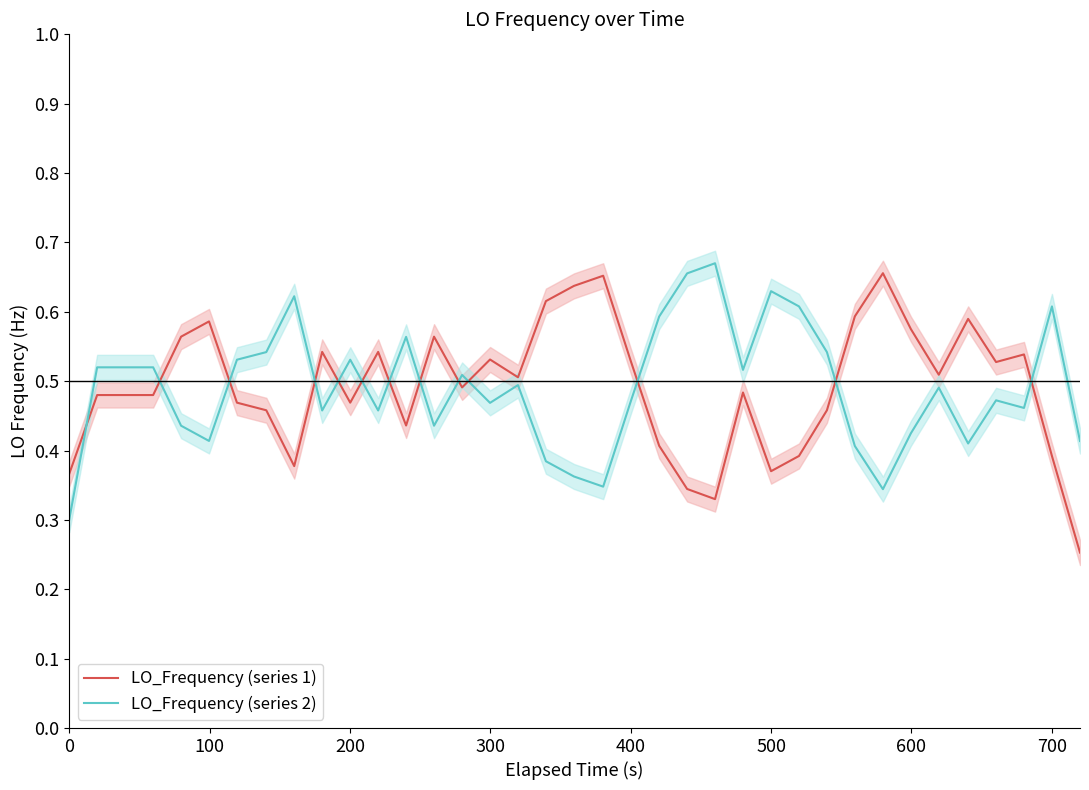

In LO_Frequency (series 2), how many points are lower than both neighbors (excluding endpoints)?

10